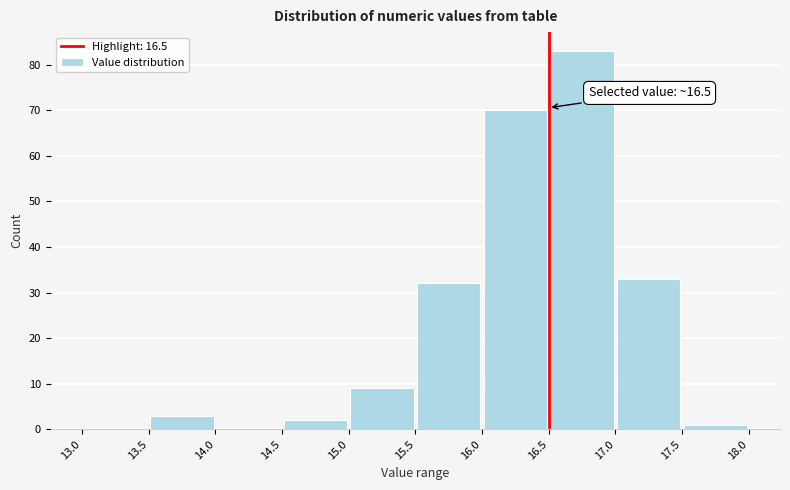

Which range on the x-axis has the tallest bar?

16.5 to 17.0